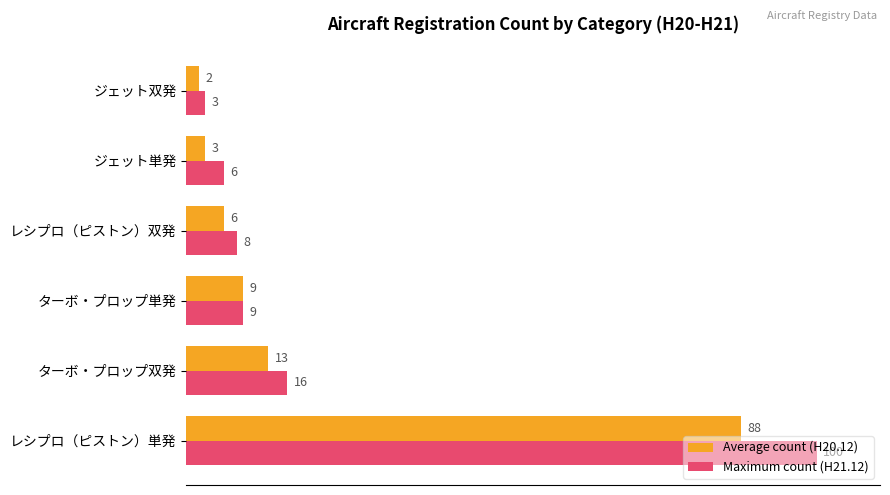

List the series in order of their overall mean, highest first.

Maximum count (H21.12), Average count (H20.12)